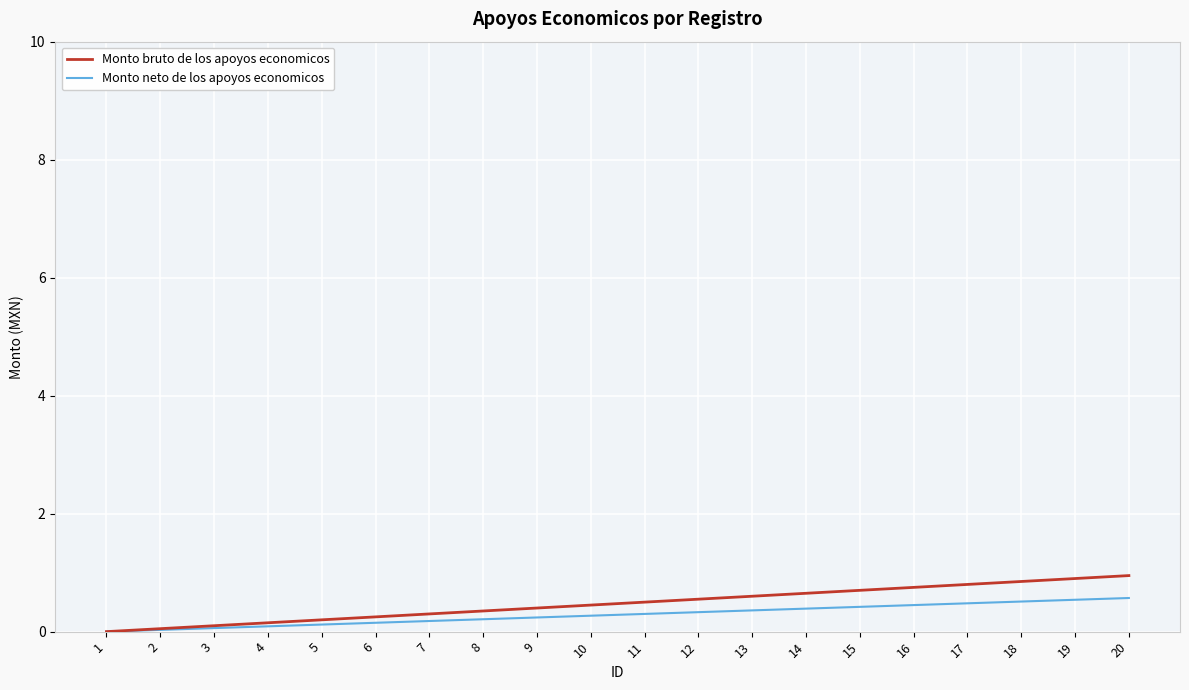

What is the difference between the maximum and minimum values in the Monto bruto de los apoyos economicos series?

1.0